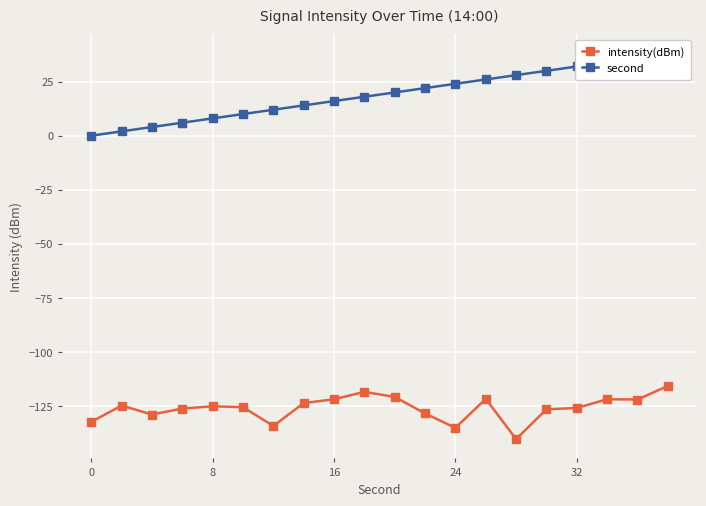

Reading right to left, what are all the values shown in this chart?

intensity(dBm): -115.7	-122.0	-121.9	-125.9	-126.5	-140.3	-121.7	-135.1	-128.5	-120.8	-118.5	-121.9	-123.7	-134.2	-125.6	-125.1	-126.2	-129.0	-124.8	-132.4
second: 38.0	36.0	34.0	32.0	30.0	28.0	26.0	24.0	22.0	20.0	18.0	16.0	14.0	12.0	10.0	8.0	6.0	4.0	2.0	0.0